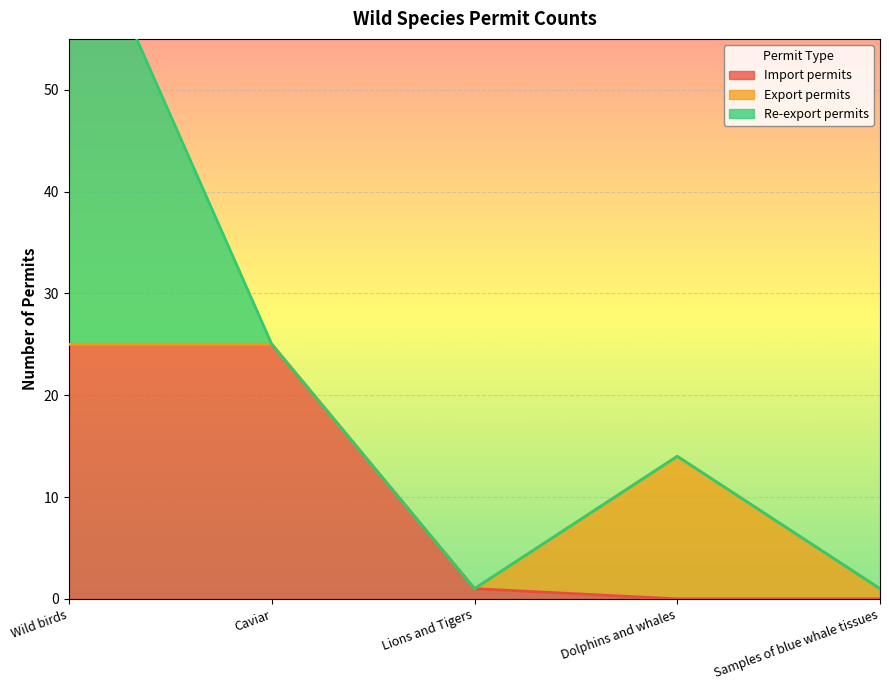

True or false: Import permits has more than 2 points higher than both neighbors.

False